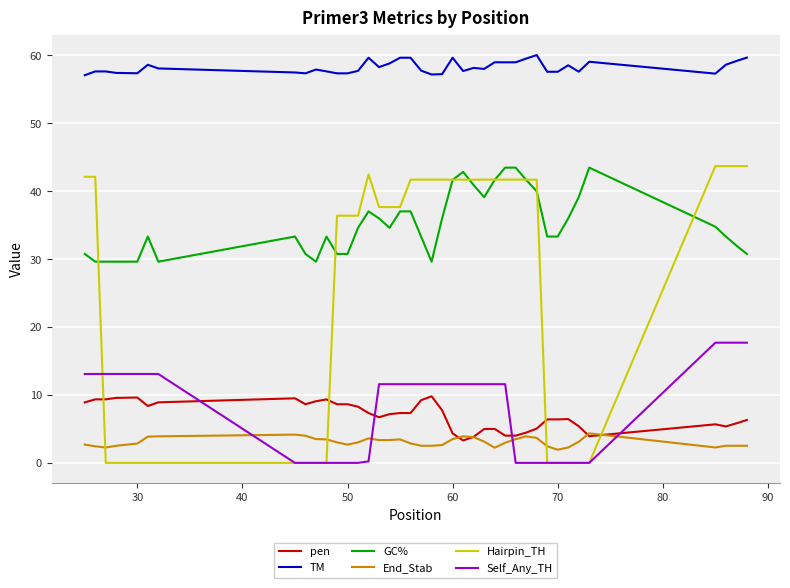

Which series has the largest total across all categories?

TM